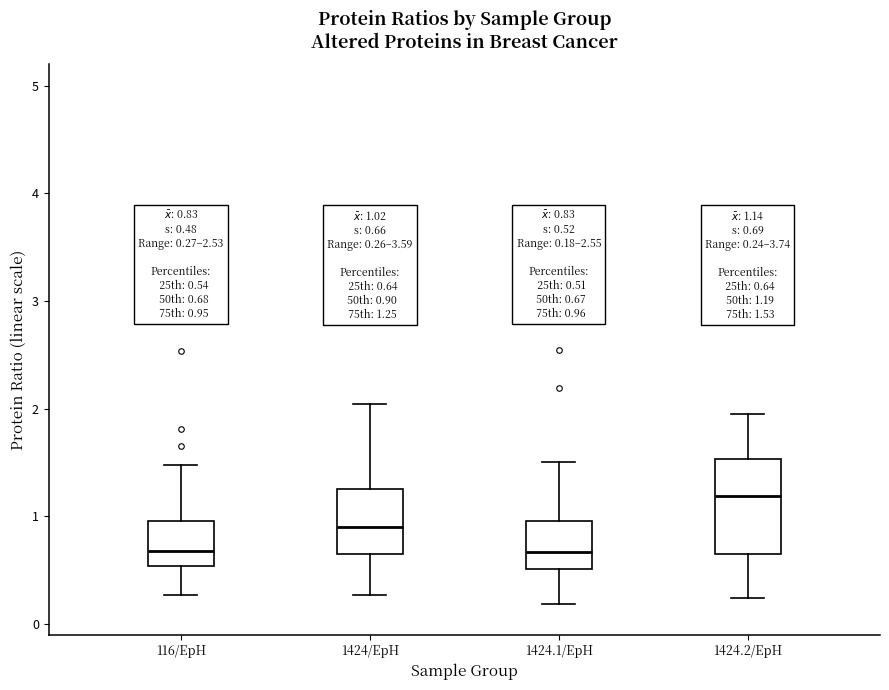

Which box is the tallest, from its lower edge to its upper edge?

1424.2/EpH